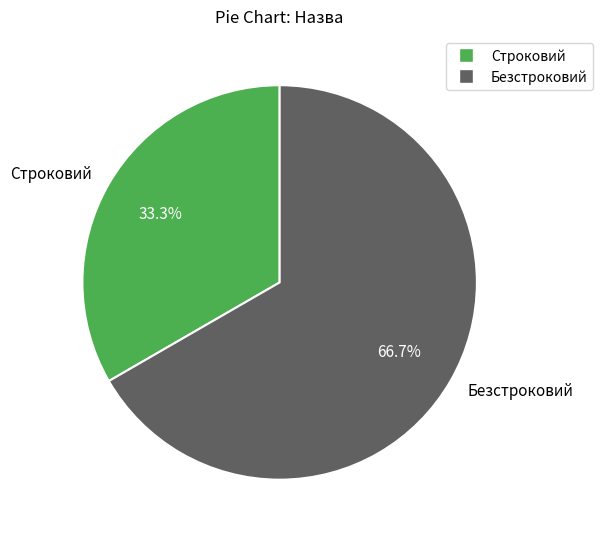

Which slice represents more than half of the pie?

Безстроковий